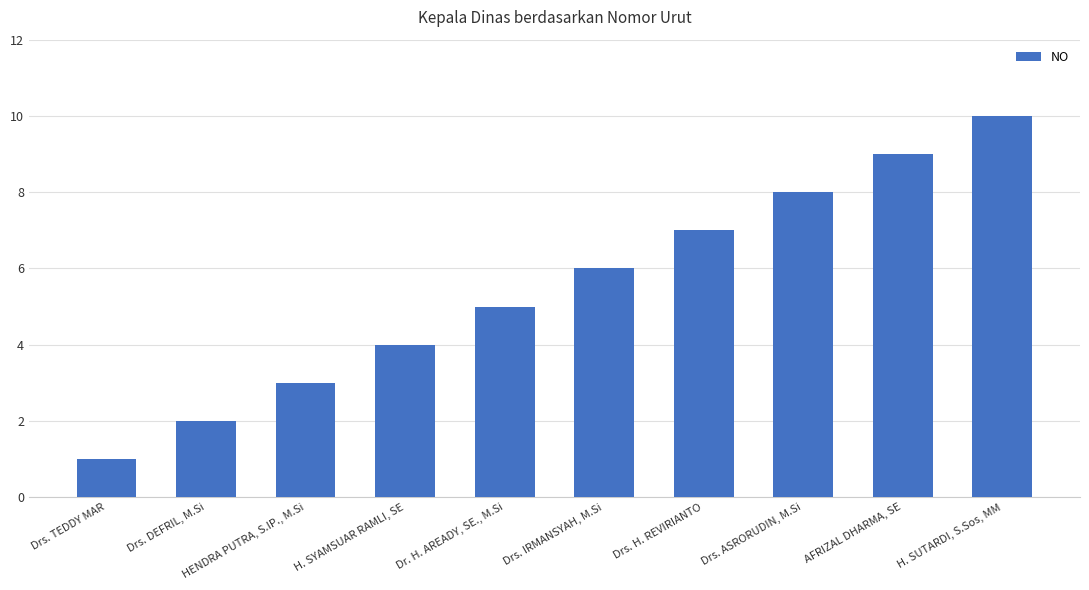

What is the difference between the values at Drs. ASRORUDIN, M.Si and Drs. H. REVIRIANTO?

1